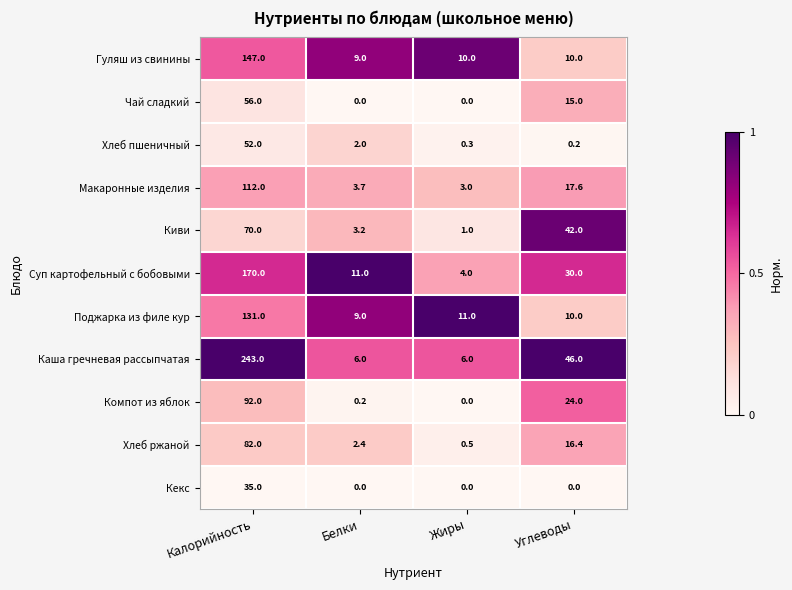

Which series changed the most between Жиры and Углеводы?

Киви